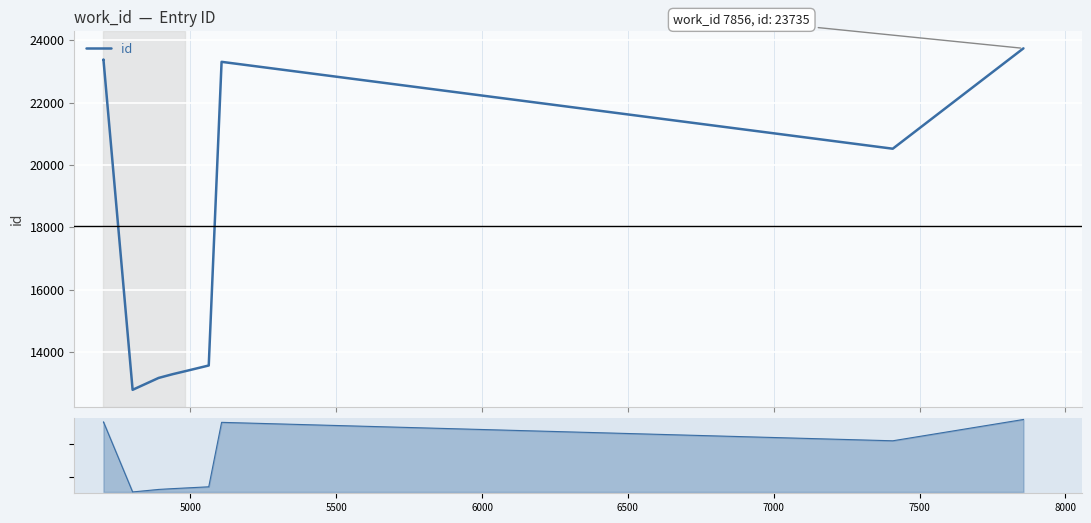

What is the maximum value shown in the chart?

23735